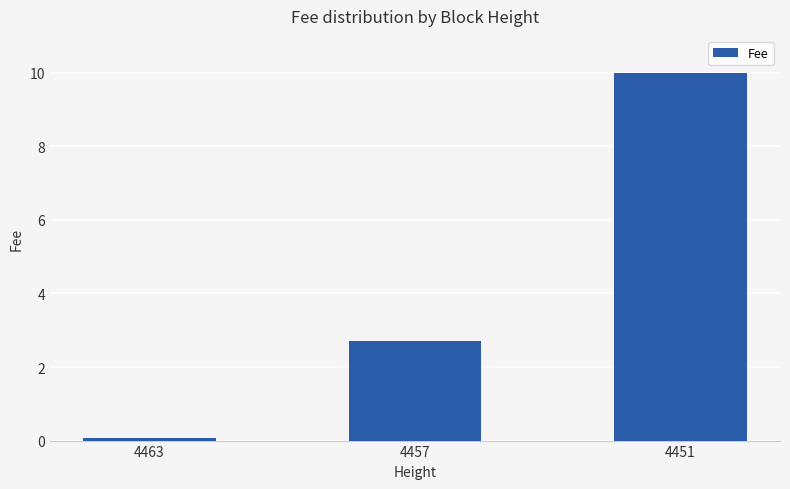

True or false: the data shows 14.9 at 4451.

False